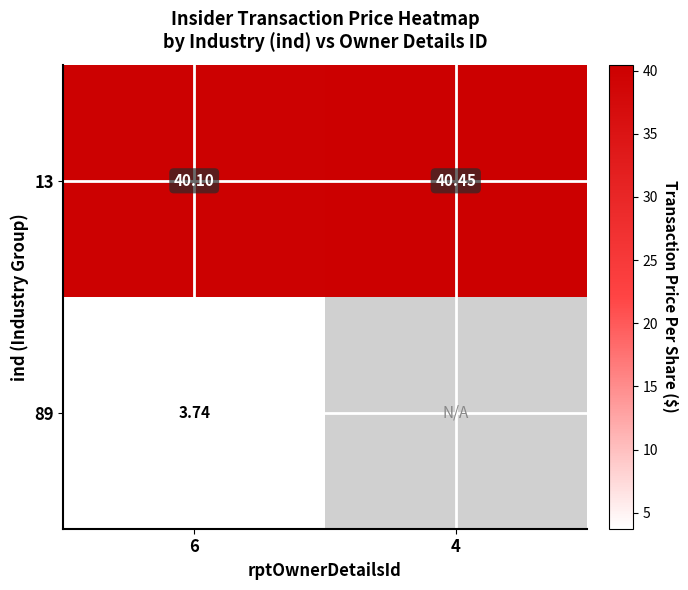

Is the value of 13 at 4 greater than the value of 89 at 6?

Yes